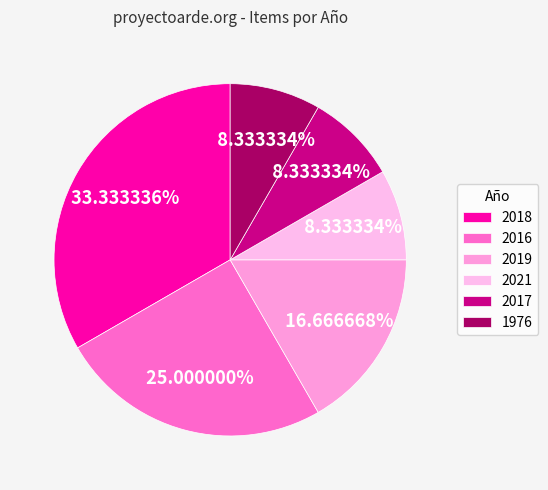

To the nearest percent, what is the average slice percentage?

17%